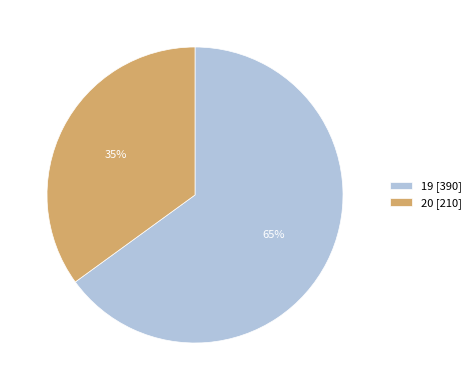

What is the smallest slice in the pie chart?

20